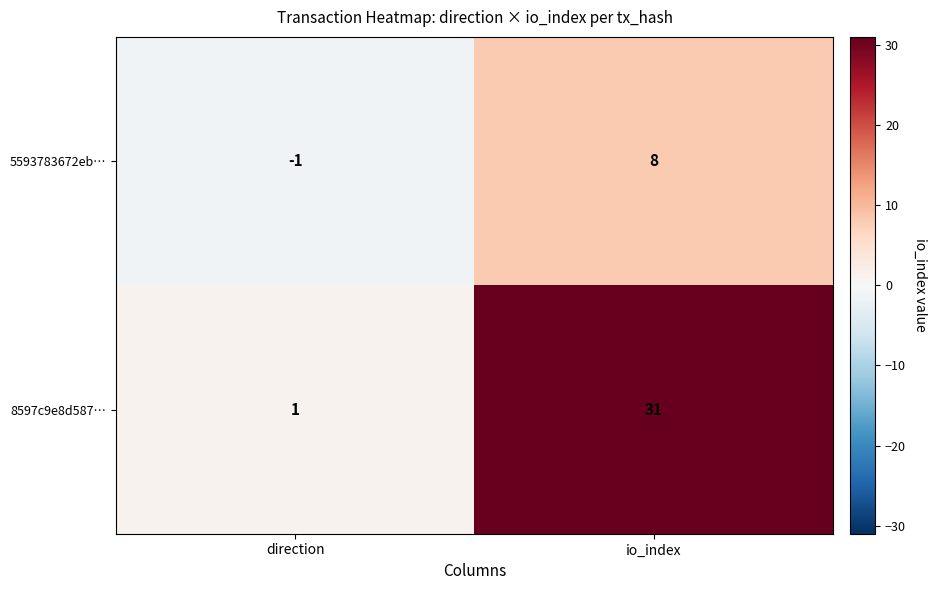

What is the smallest value displayed?

-1